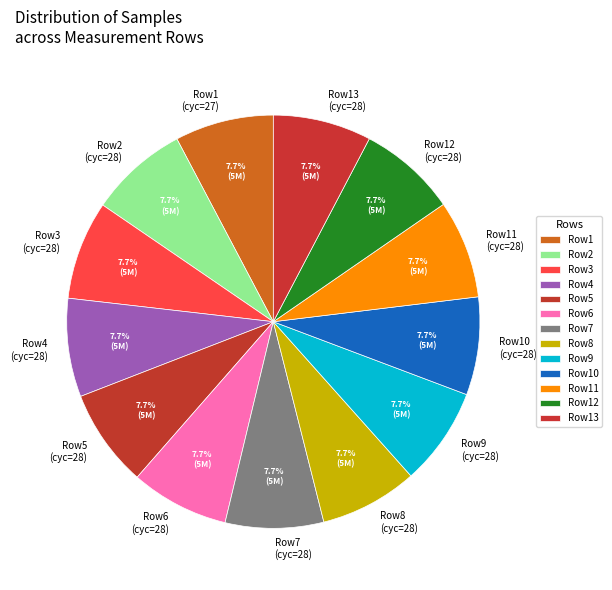

Combined, what portion of the pie is Row1 (cyc=27) and Row12 (cyc=28)?

15.4%